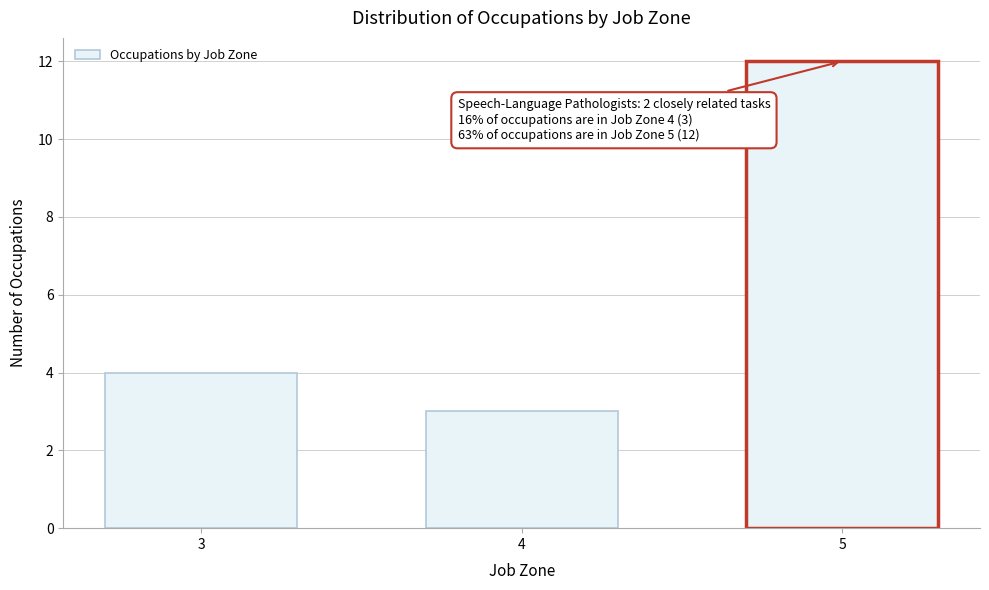

Reading right to left, transcribe all the data shown in this chart.

12	3	4